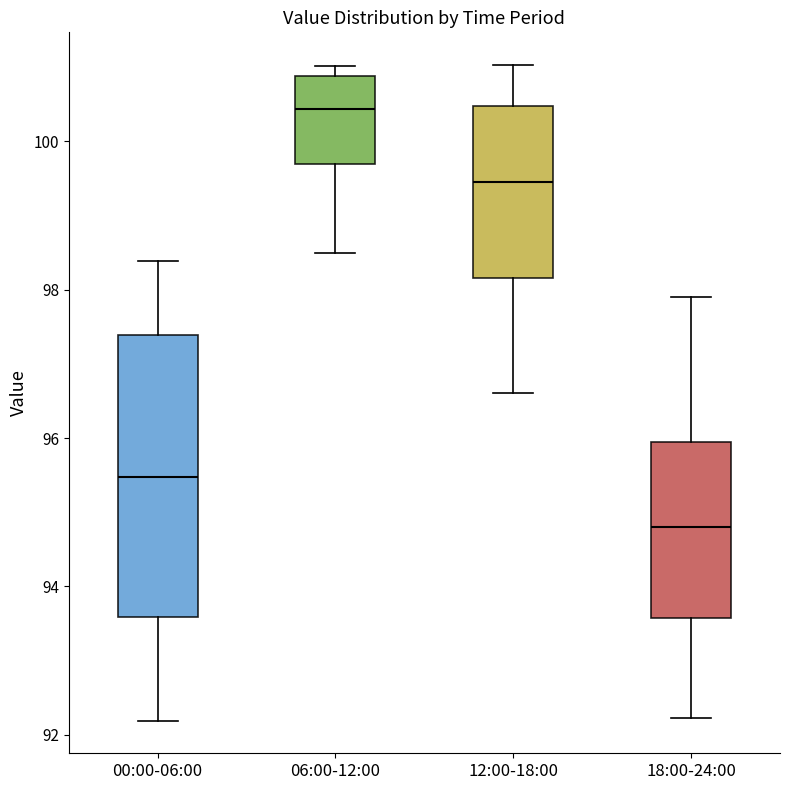

Reading left to right, transcribe this box plot: for each box, give where its median line is, the range the box spans, and where its two whiskers end, as read against the y-axis. The values are not printed on the chart, so give them approximately, as read against the axis.

00:00-06:00: median 95.4, box 93.6 to 97.4, whiskers 92.2 to 98.4
06:00-12:00: median 100.4, box 99.8 to 100.8, whiskers 98.6 to 101.0
12:00-18:00: median 99.4, box 98.2 to 100.4, whiskers 96.6 to 101.0
18:00-24:00: median 94.8, box 93.6 to 96.0, whiskers 92.2 to 98.0